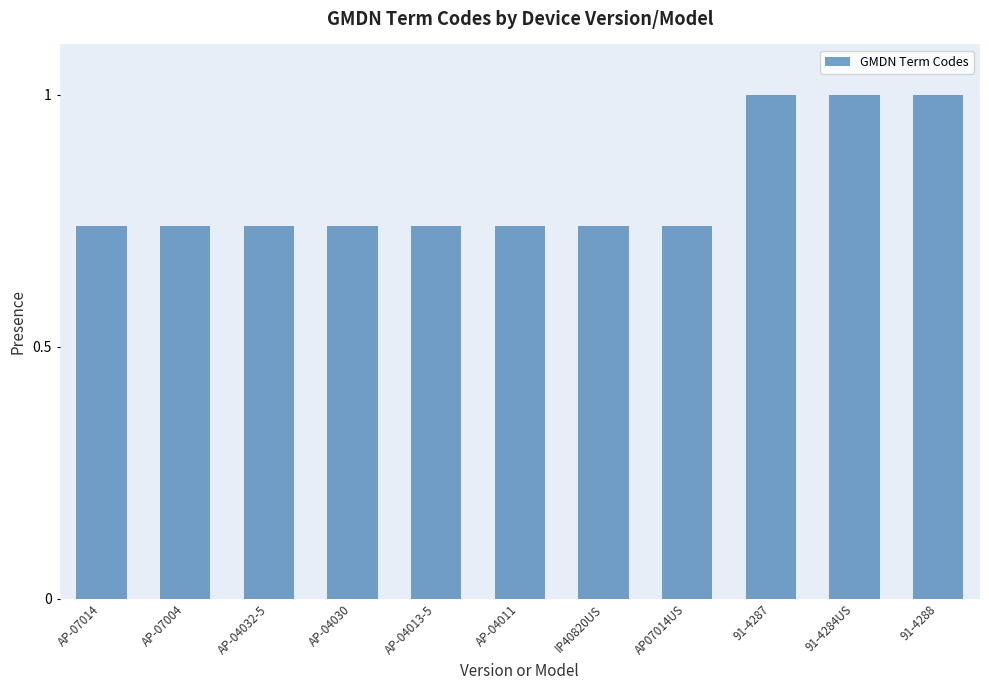

What position from the right is 91-4288?

1